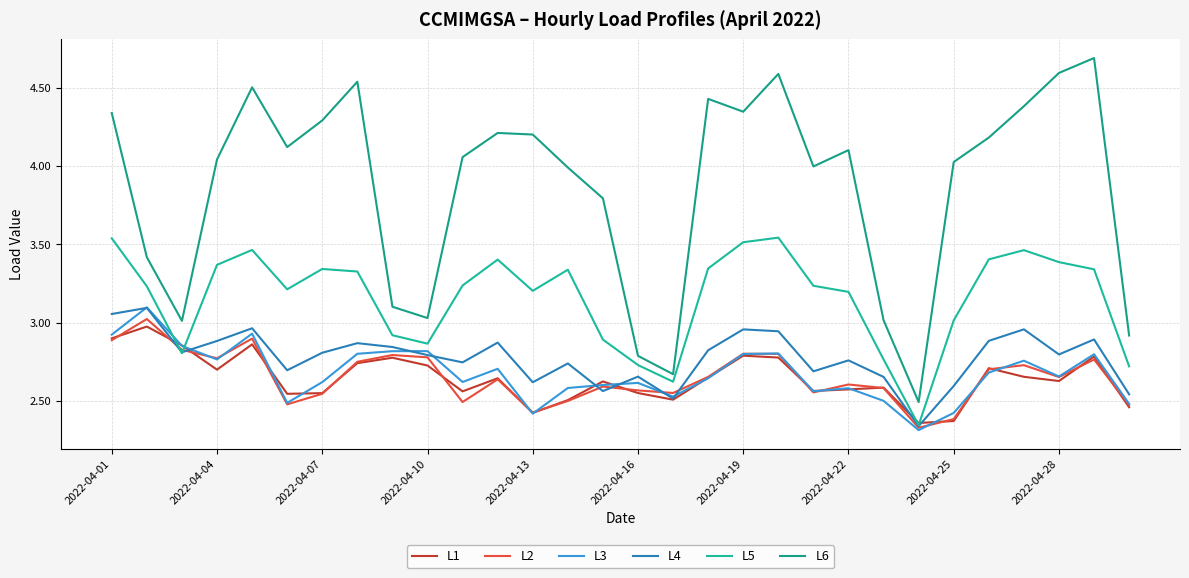

True or false: L1 and L6 cross at least once.

False